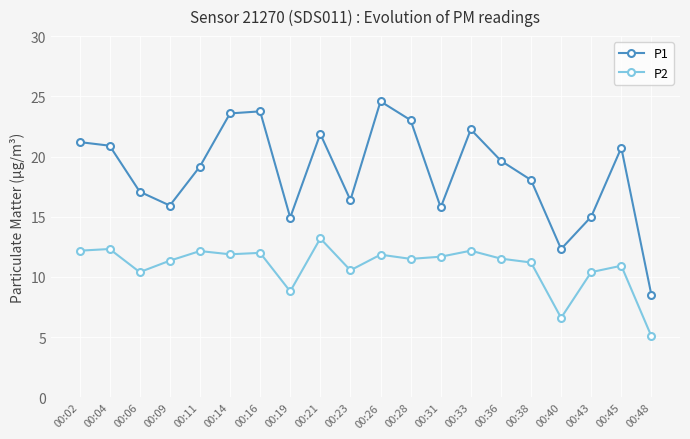

True or false: P1 and P2 cross at least once.

False